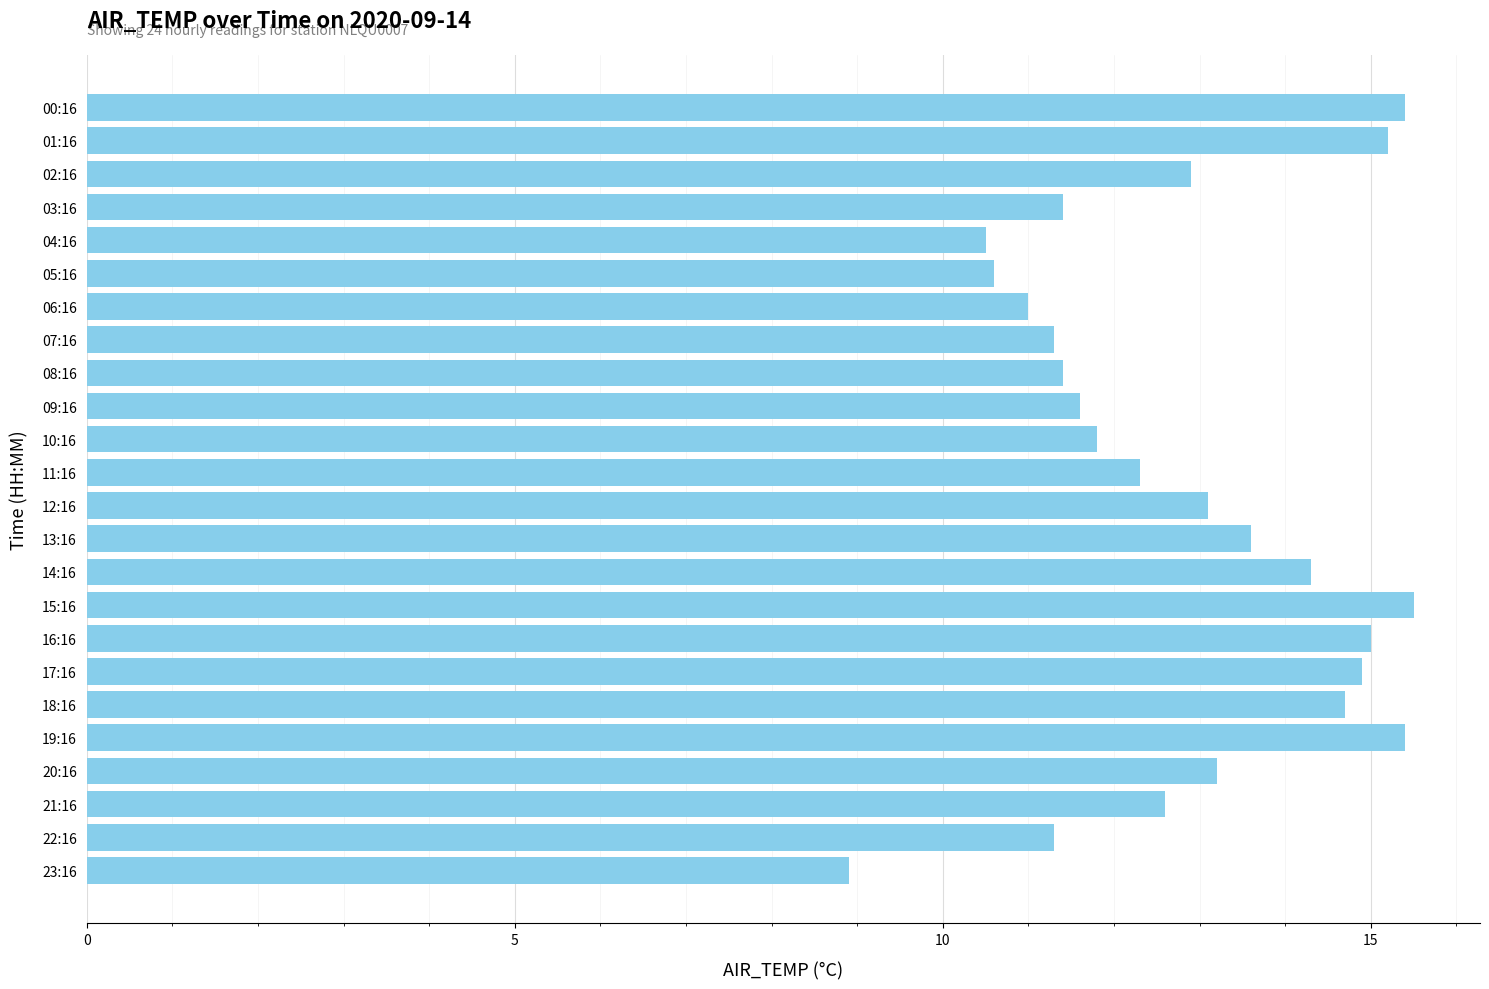

The value at 00:16 is 7.5. True or false?

False